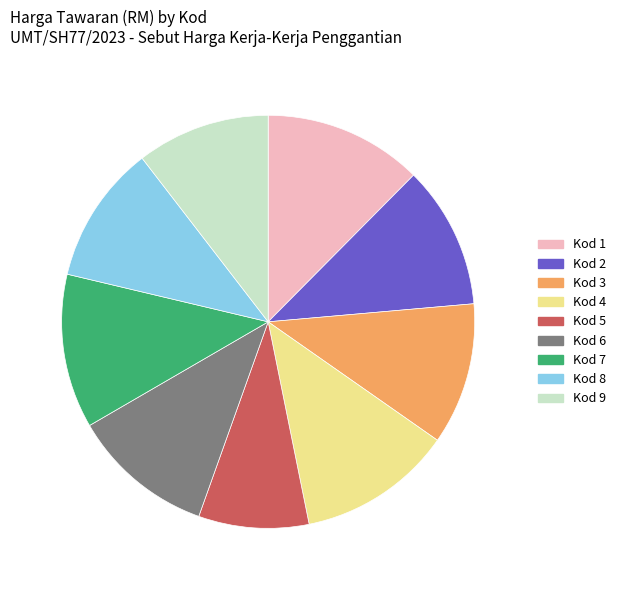

Is there any slice that represents more than half of the pie?

No